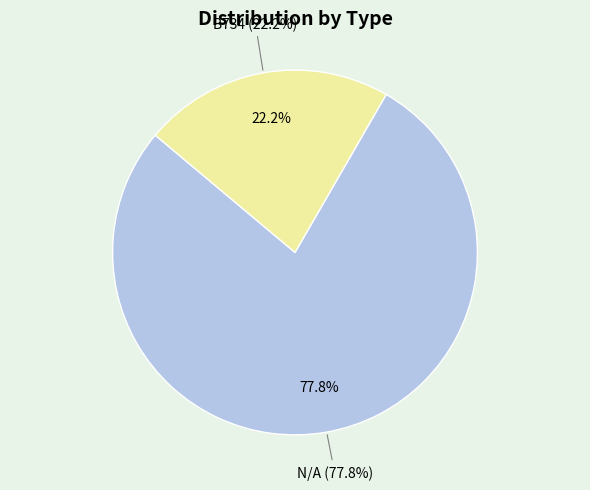

Is it true that N/A is 69% of the pie?

False